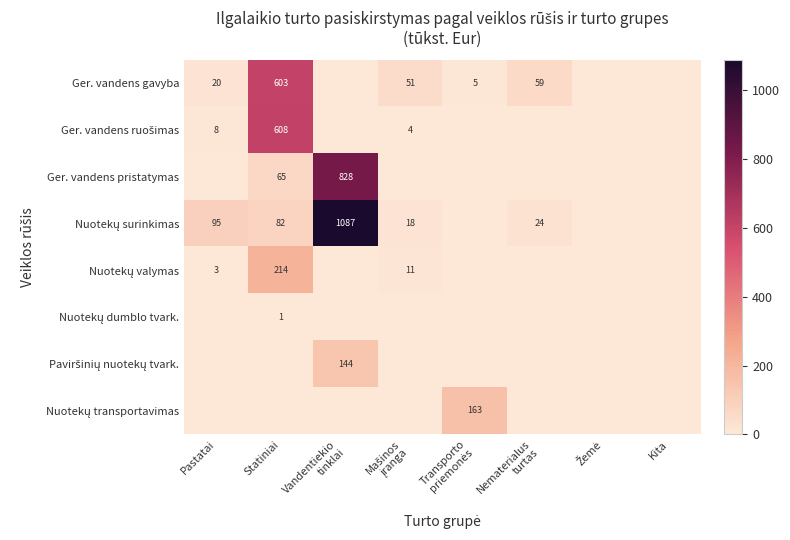

What is the total value across all series at Pastatai?

125.7